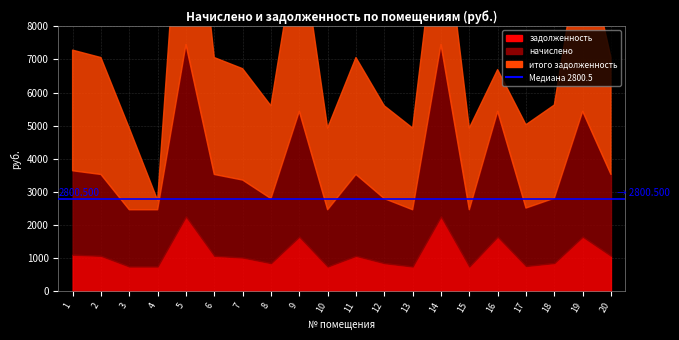

Where does the задолженность series first go above 1071?

1